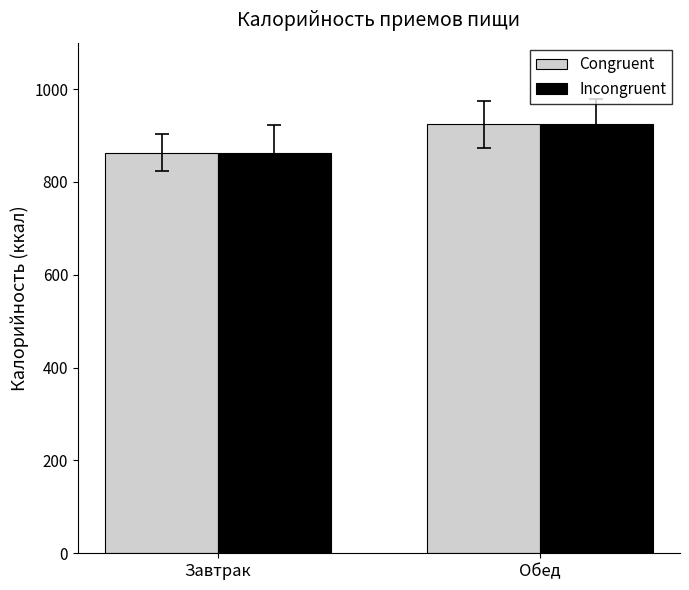

What is the total value across all series at Обед?

1848